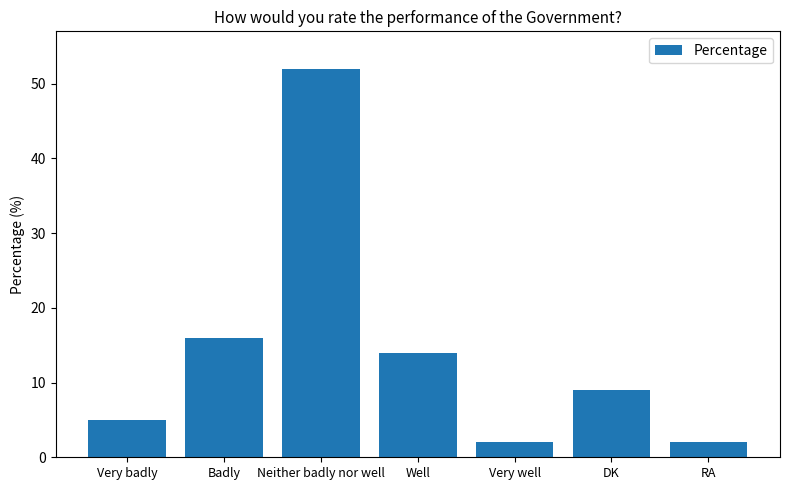

Reading left to right, extract all data points from this chart.

Very badly=5	Badly=16	Neither badly nor well=52	Well=14	Very well=2	DK=9	RA=2